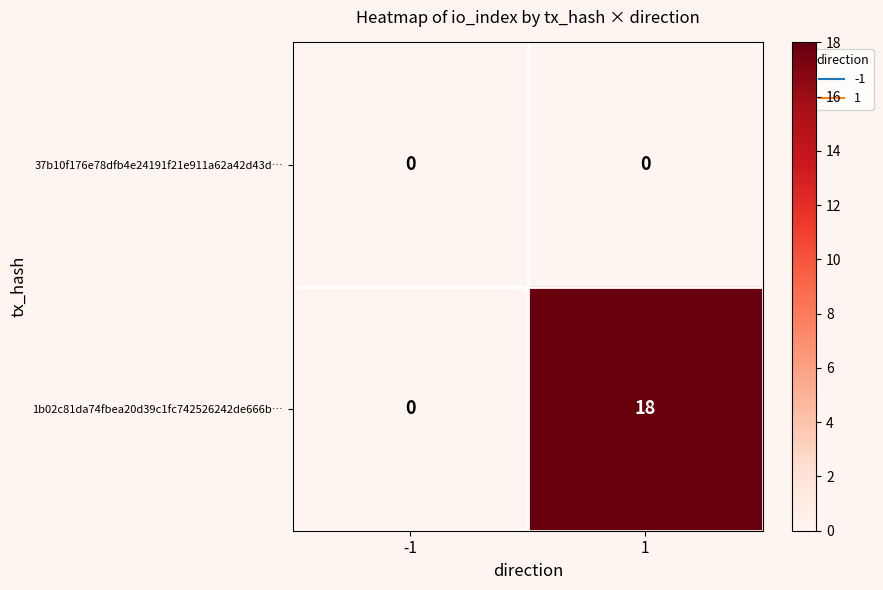

Reading left to right, list all the values displayed in this chart.

37b10f176e78dfb4e24191f21e911a62a42d43d…: -1=0	1=0
1b02c81da74fbea20d39c1fc742526242de666b…: -1=0	1=18